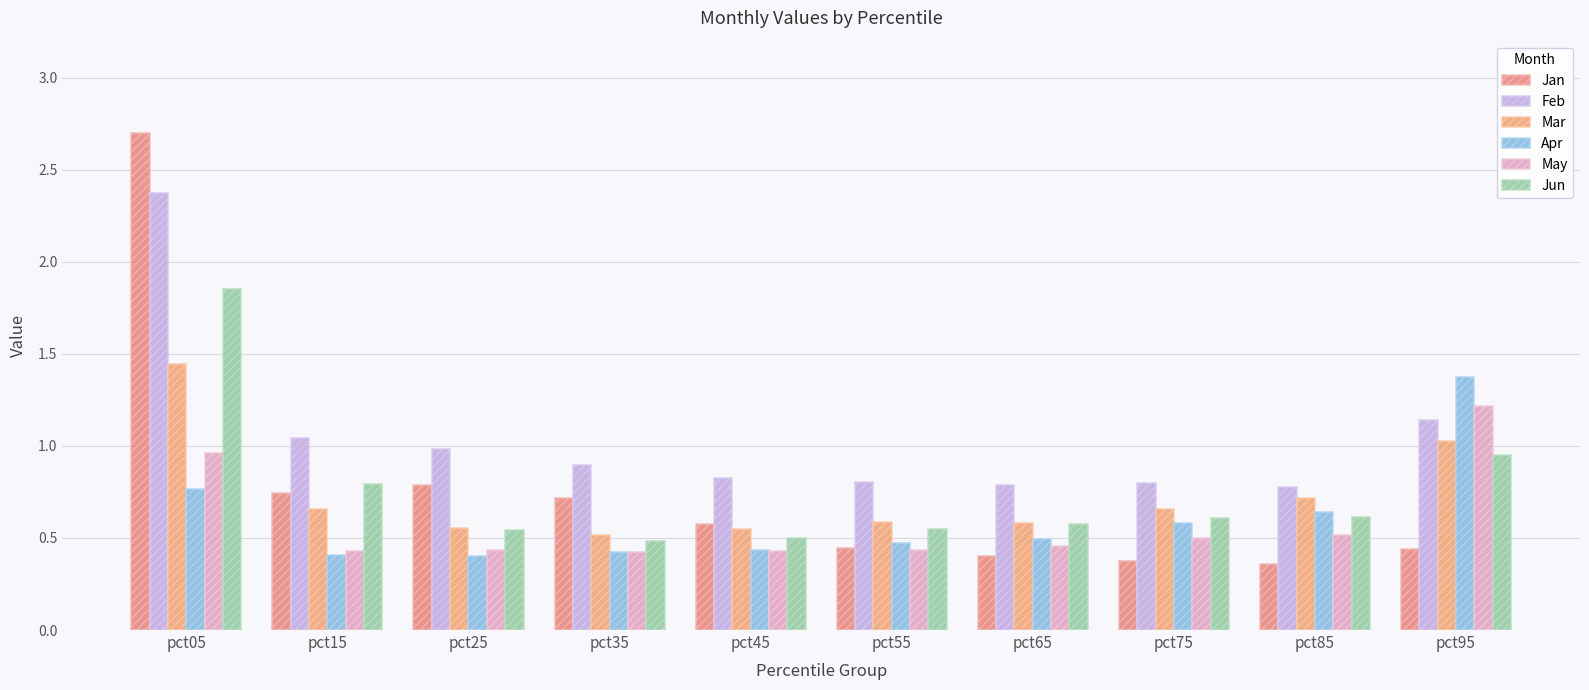

Which category has the lowest value in the Feb series?

pct85